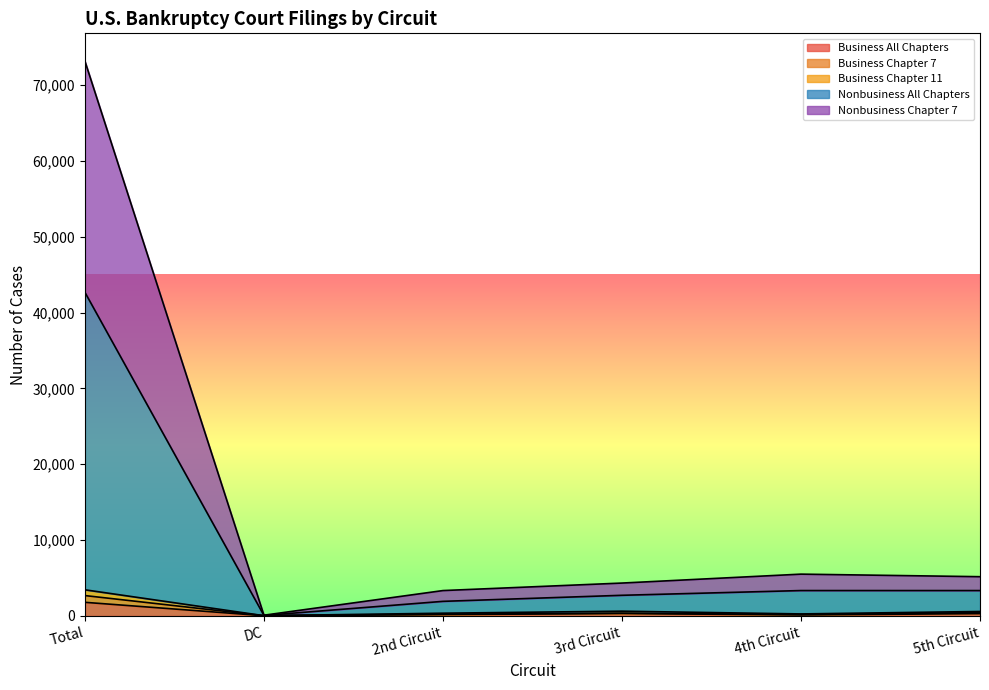

At which category does the chart reach its peak across all series?

Total